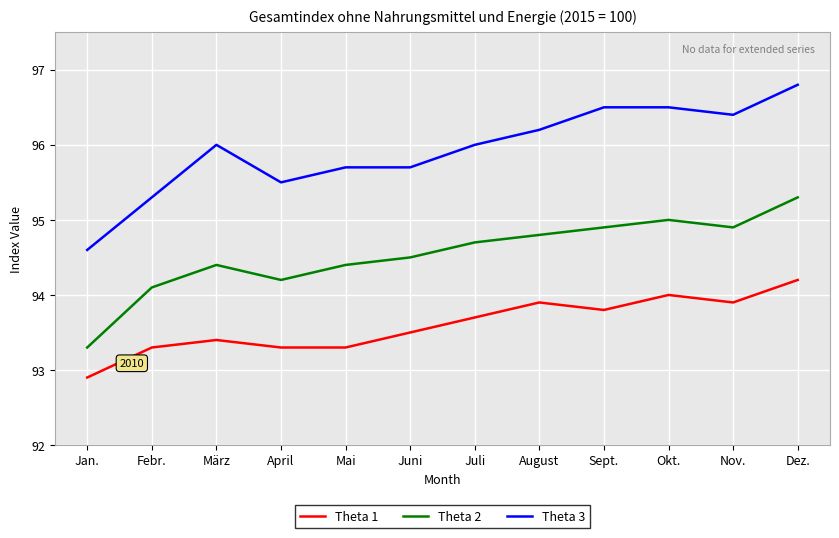

True or false: Theta 2 has a value of 95.3 at Dez..

True